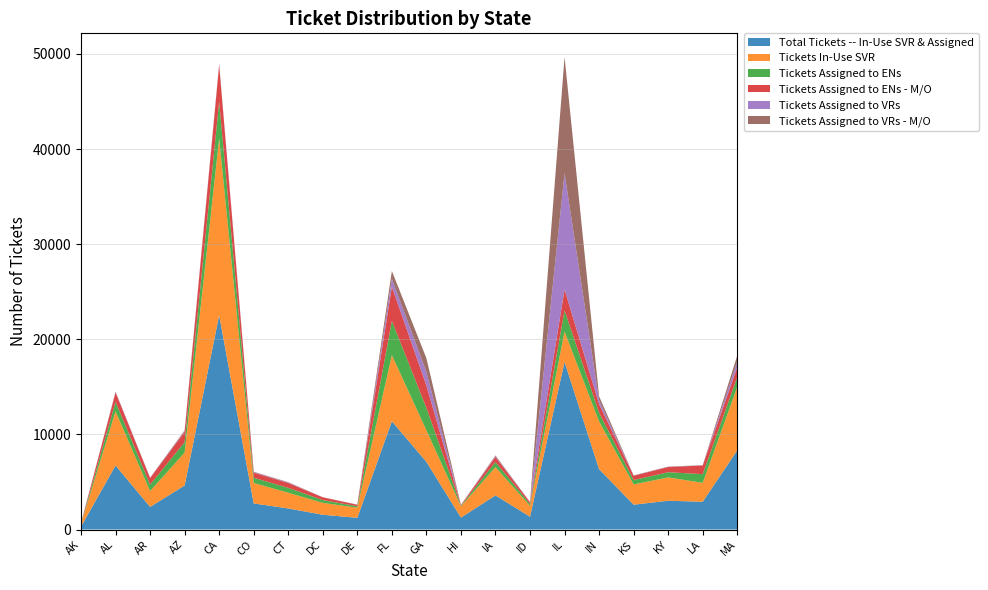

Reading left to right, transcribe all the data shown in this chart.

Total Tickets -- In-Use SVR & Assigned: AK=311	AL=6731	AR=2376	AZ=4631	CA=22529	CO=2743	CT=2212	DC=1551	DE=1228	FL=11383	GA=7112	HI=1256	IA=3588	ID=1344	IL=17625	IN=6342	KS=2610	KY=3023	LA=2920	MA=8323
Tickets In-Use SVR: AK=258	AL=5699	AR=1670	AZ=3459	CA=18606	CO=2151	CT=1656	DC=1253	DE=1063	FL=6954	GA=3325	HI=1182	IA=2972	ID=1139	IL=3188	IN=5017	KS=2135	KY=2452	LA=1990	MA=6668
Tickets Assigned to ENs: AK=45	AL=994	AR=680	AZ=1094	CA=3850	CO=545	CT=513	DC=291	DE=156	FL=3600	GA=2355	HI=73	IA=535	ID=197	IL=2215	IN=910	KS=454	KY=550	LA=910	MA=1035
Tickets Assigned to ENs - M/O: AK=45	AL=992	AR=677	AZ=1093	CA=3839	CO=544	CT=512	DC=290	DE=156	FL=3593	GA=2349	HI=73	IA=533	ID=197	IL=2213	IN=908	KS=454	KY=548	LA=907	MA=1033
Tickets Assigned to VRs: AK=8	AL=38	AR=26	AZ=78	CA=73	CO=47	CT=43	DC=7	DE=9	FL=829	GA=1432	HI=1	IA=81	ID=8	IL=12222	IN=415	KS=21	KY=21	LA=20	MA=620
Tickets Assigned to VRs - M/O: AK=7	AL=38	AR=25	AZ=76	CA=71	CO=46	CT=41	DC=7	DE=9	FL=823	GA=1432	HI=0	IA=81	ID=8	IL=12221	IN=415	KS=20	KY=21	LA=20	MA=611